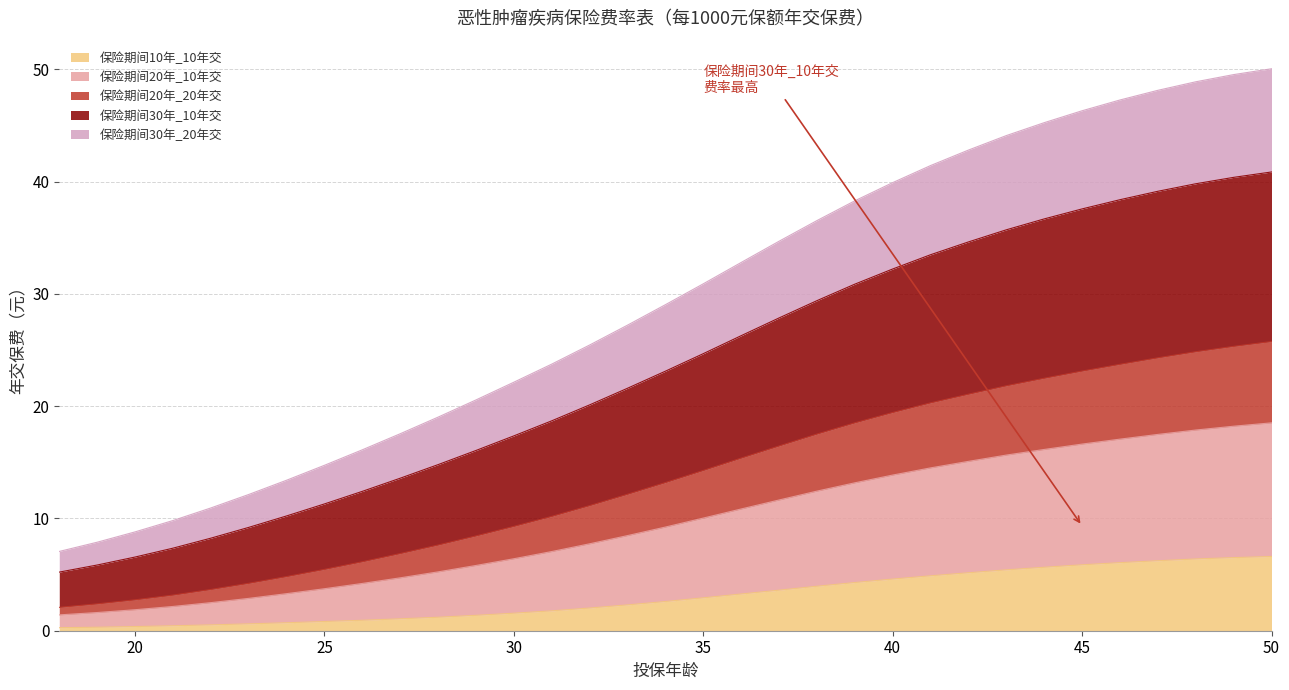

True or false: 保险期间20年_10年交 has a value of 2.9 at 20.

False